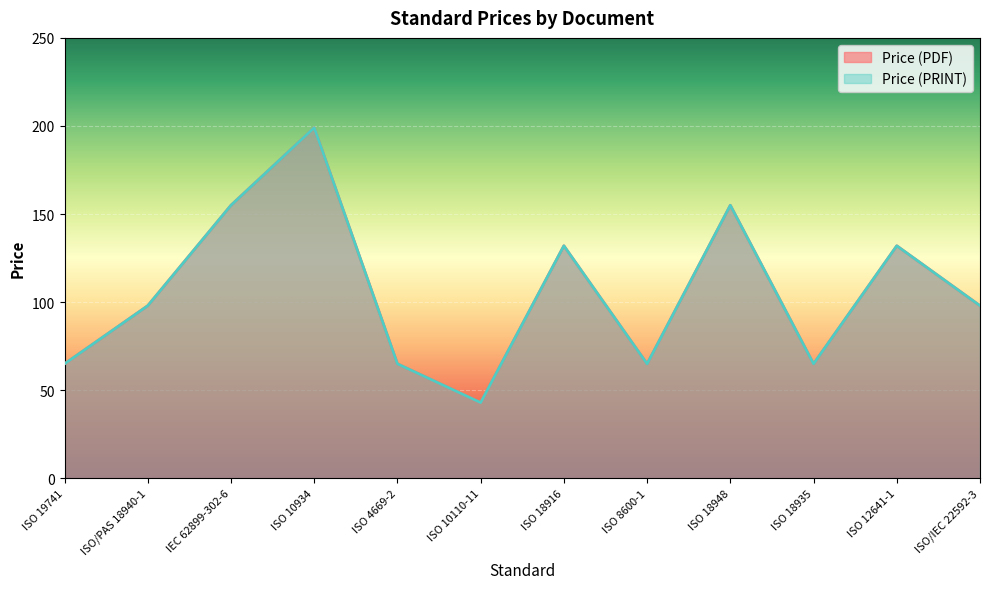

Where is Price (PRINT) nearest to the value 121?

ISO 18916